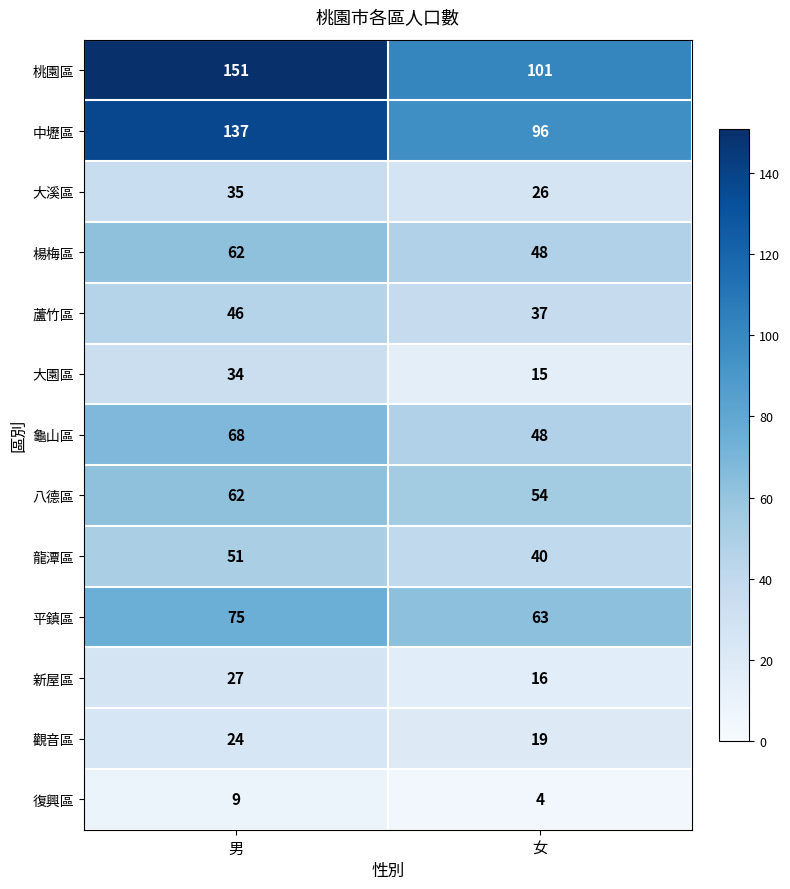

What value does the 大溪區 series have at 女?

26